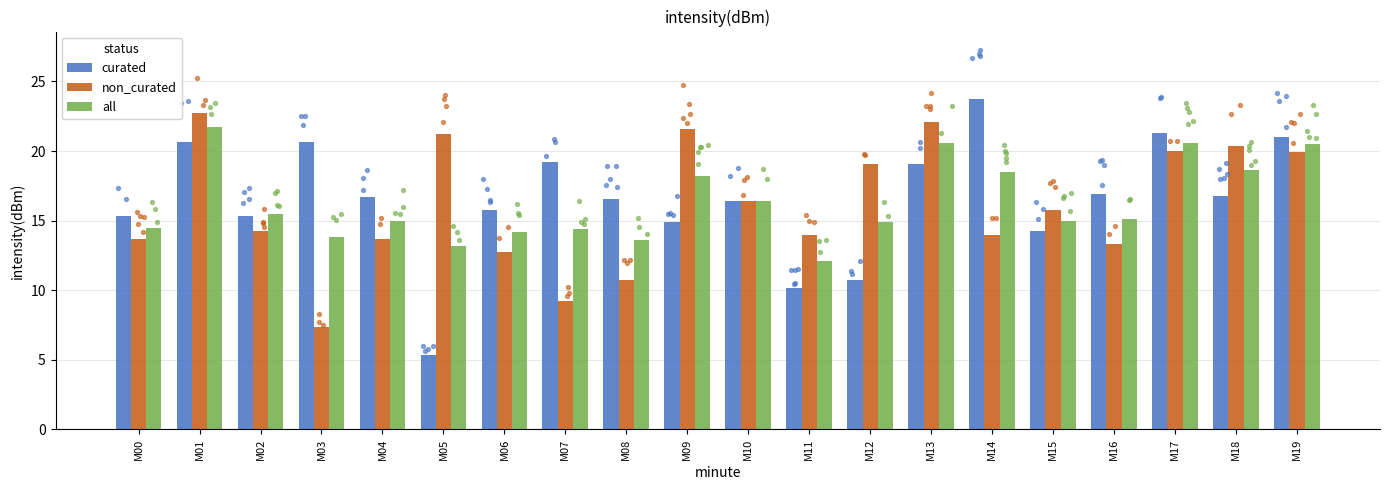

What is the total value across all series at M12?

44.7